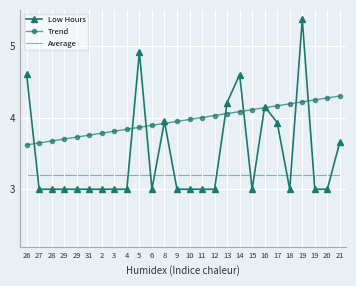

Rank the series by their maximum value, from lowest to highest.

Average, Trend, Low Hours